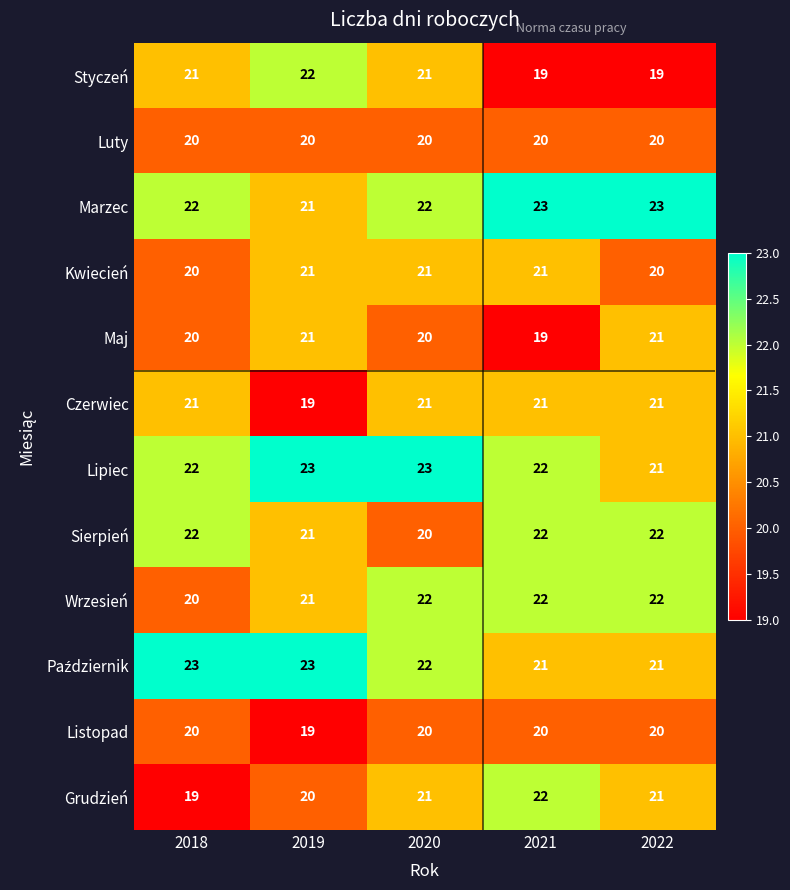

What is the lowest value of the Kwiecień series?

20